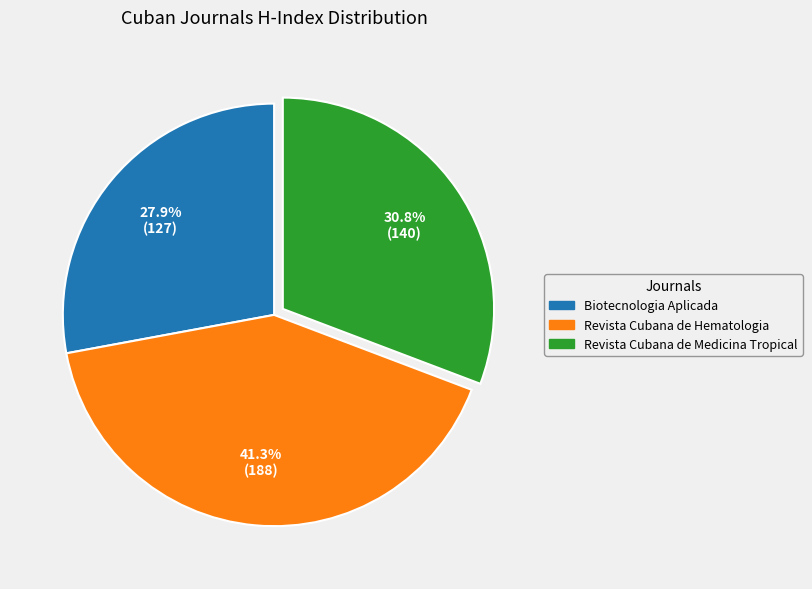

Is it true that Revista Cubana de Medicina Tropical is 31% of the pie?

True